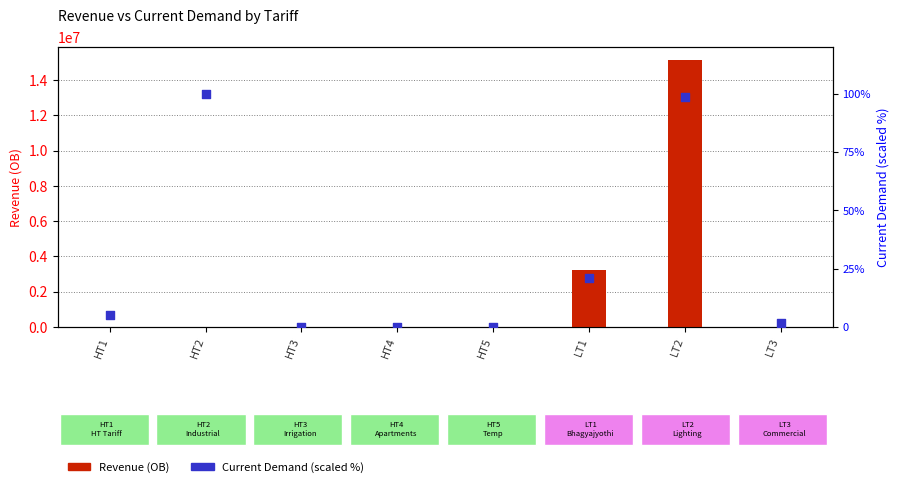

Which series has the largest total across all categories?

Revenue (OB)